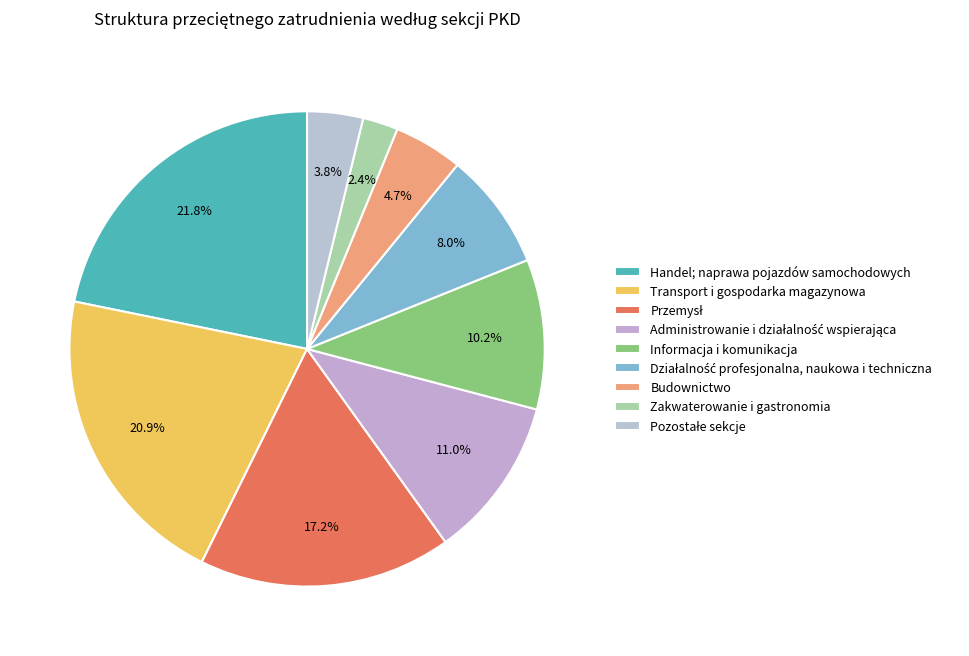

How many segments does this pie chart have?

9